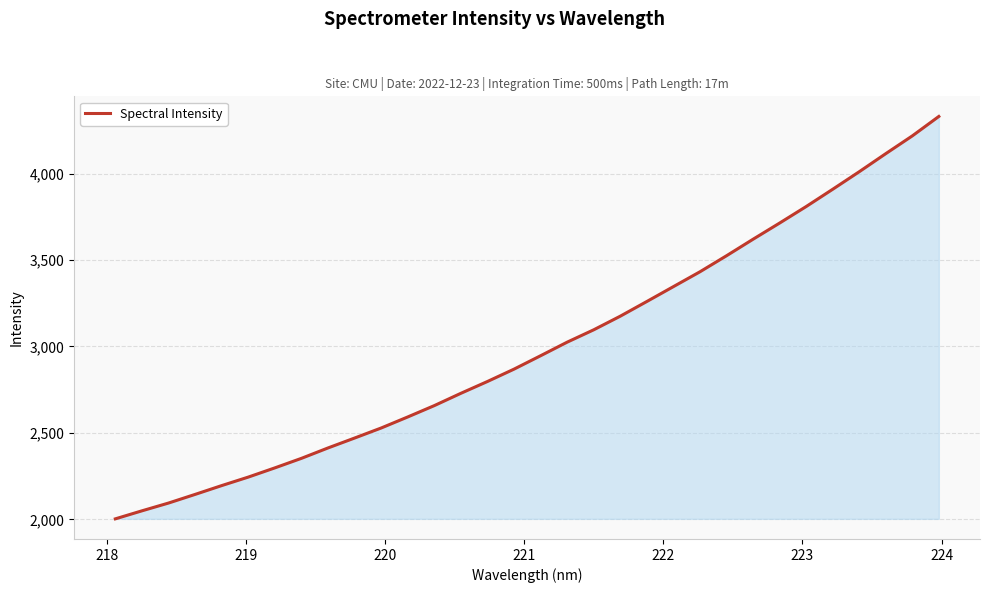

What is the greatest value displayed?

4330.2